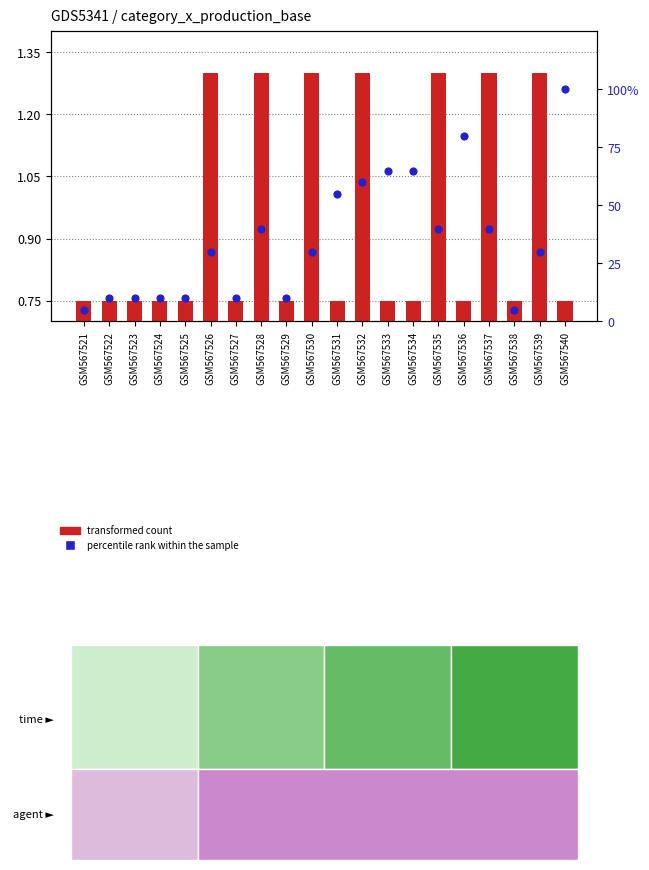

Which series has the largest total across all categories?

percentile rank within the sample